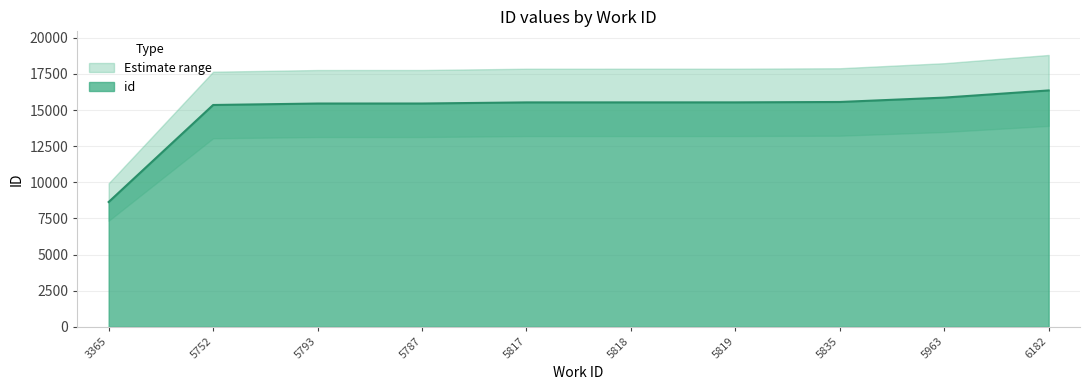

True or false: the data has more than 0 interior local peaks.

False